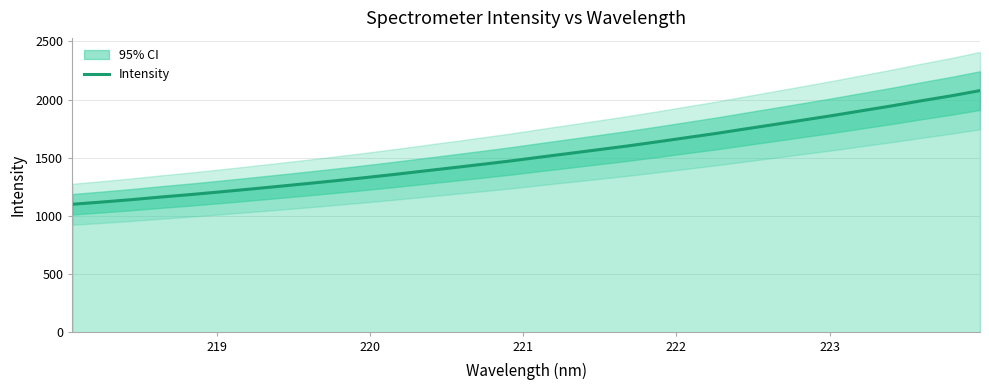

True or false: there are more than 1 points higher than both neighbors.

False